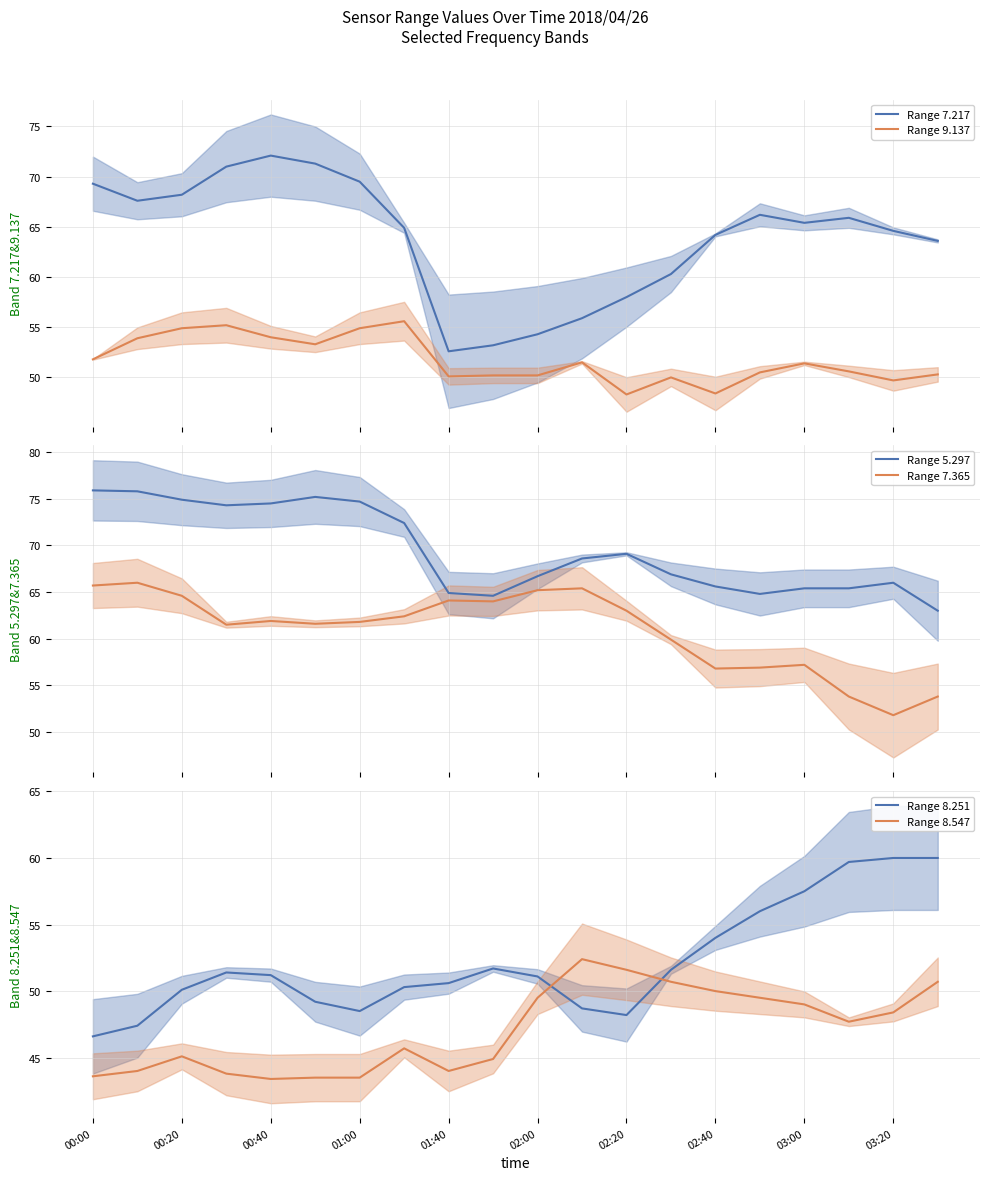

At which label does Range 9.137 first exceed 51?

00:00